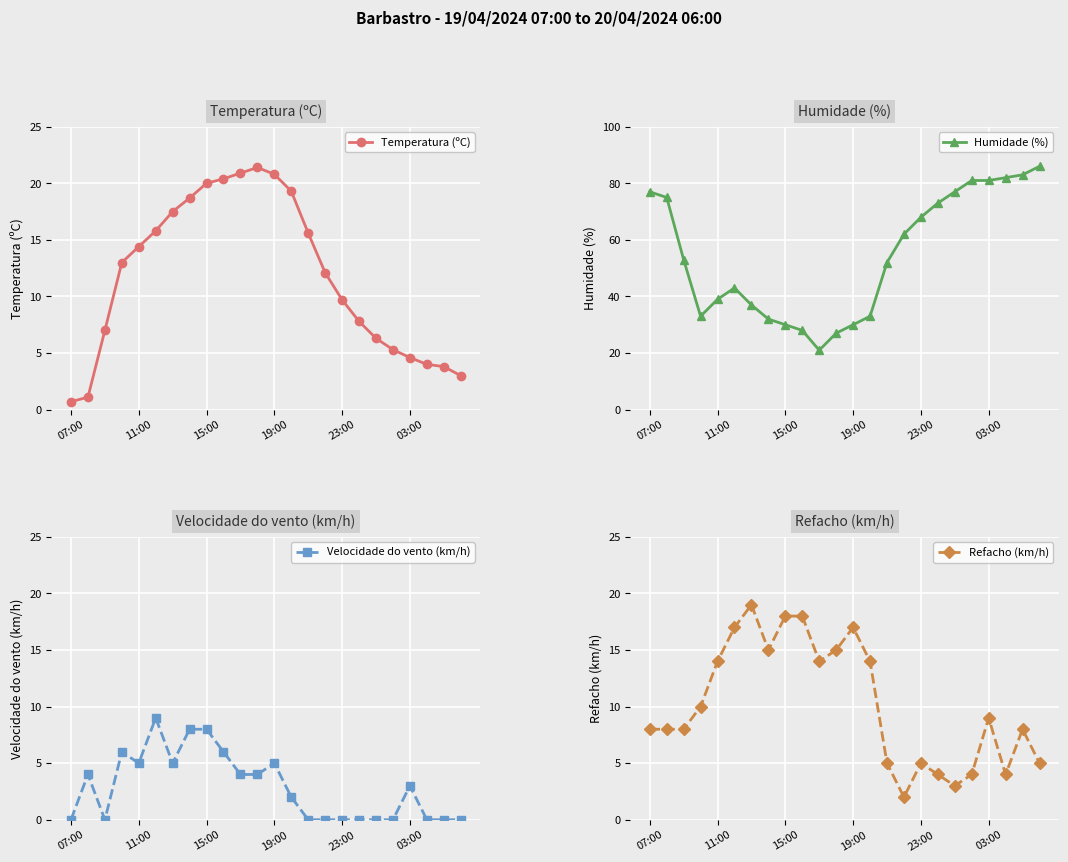

The value of Humidade (%) at 15:00 is 15.0. True or false?

False